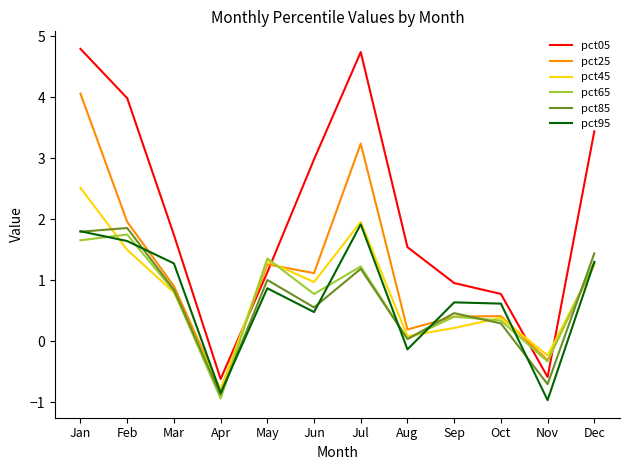

The value of pct85 at Jun is 0.9. True or false?

False